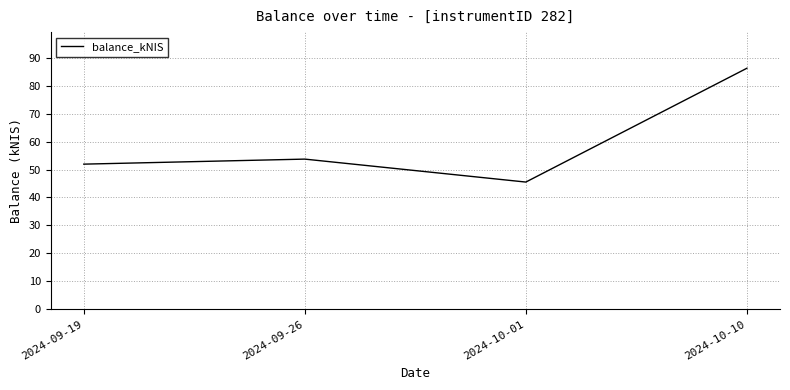

What position from the right is 2024-09-26?

3